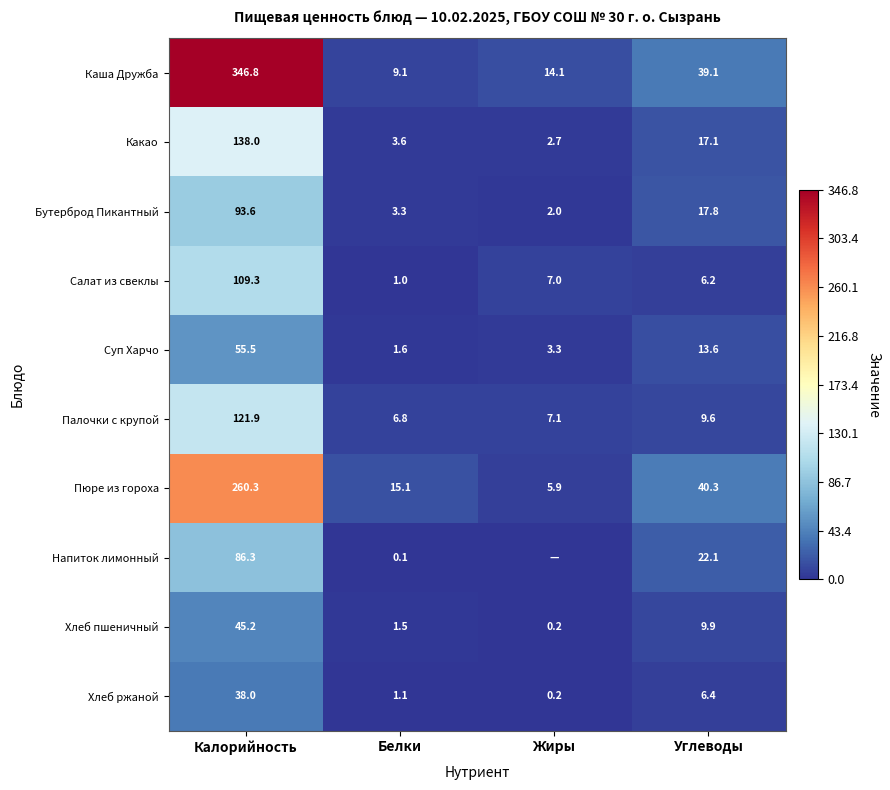

The value of Каша Дружба at Калорийность is 346.8. True or false?

True